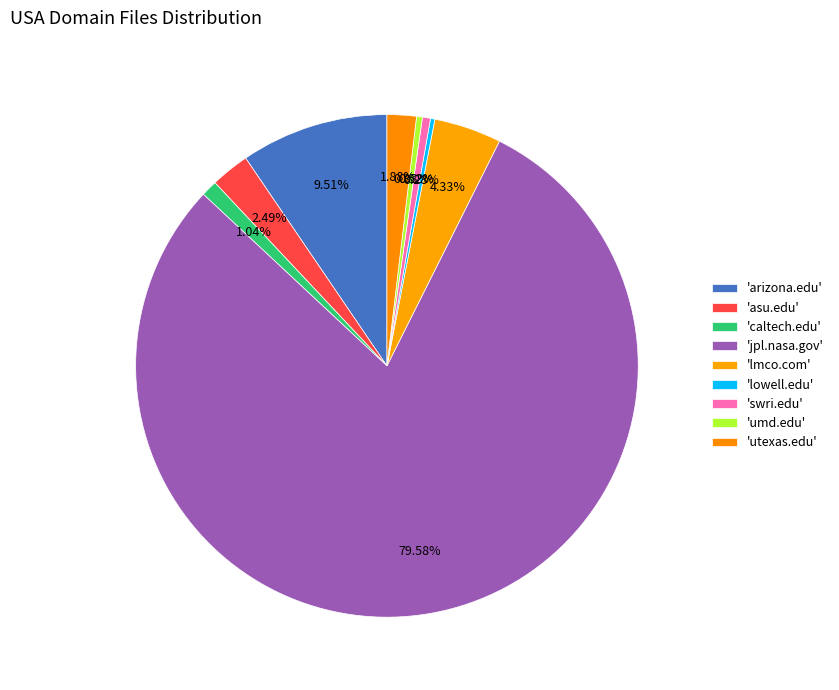

How many segments does this pie chart have?

9